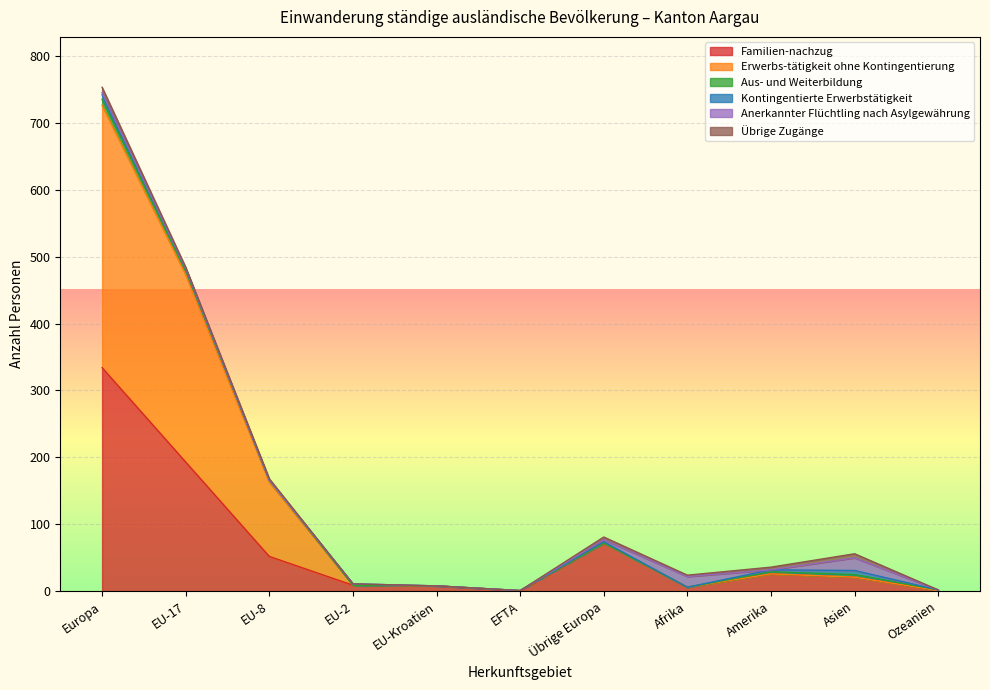

What is the spread (max minus min) of values at EU-2?

9